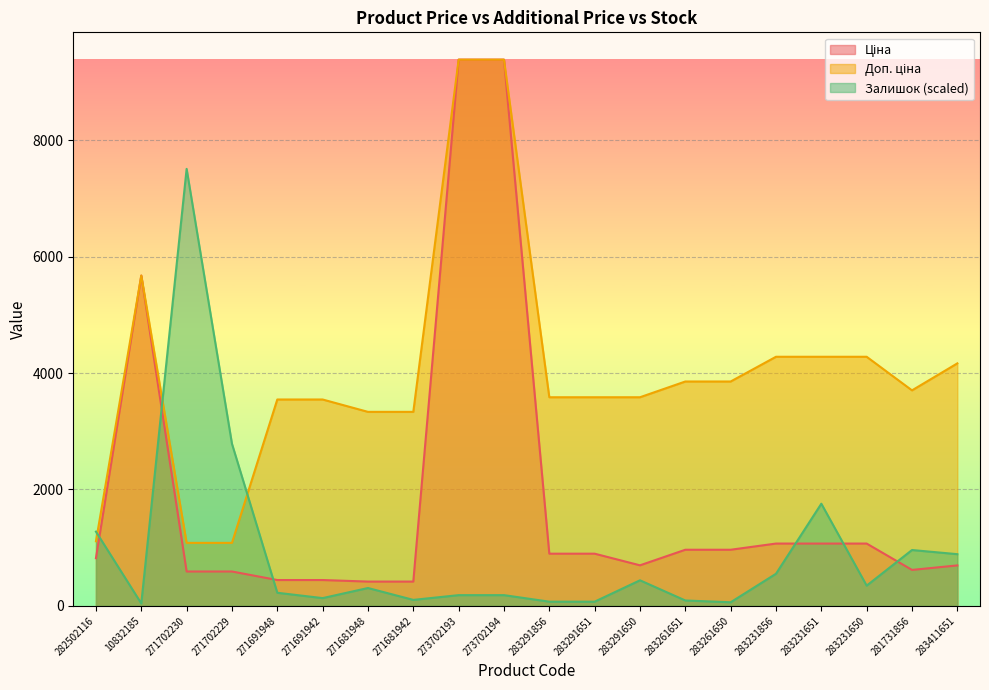

What are all the series names shown in the legend?

Ціна, Доп. ціна, Залишок